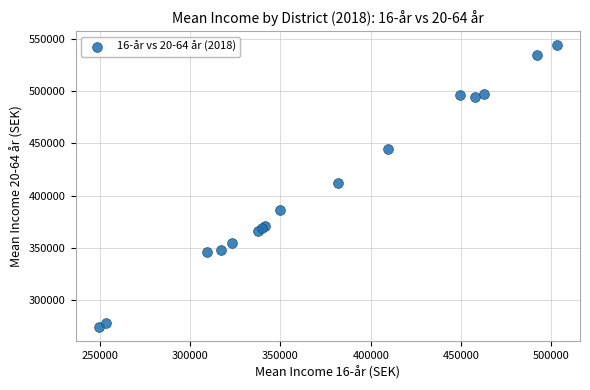

What Y value in the scatter plot is closest to 408900?

412100